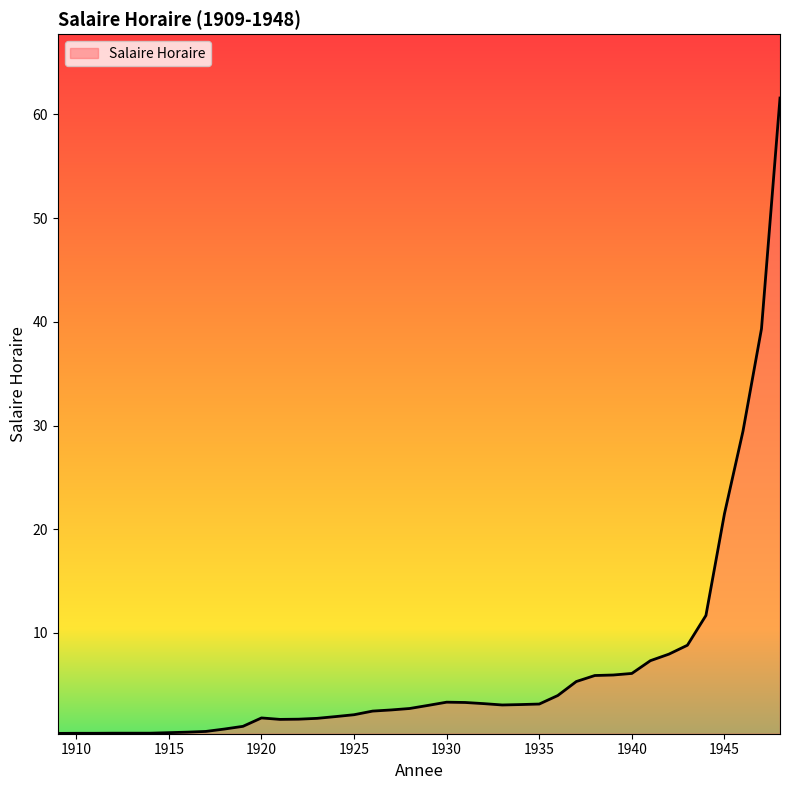

What is the greatest value displayed?

61.6